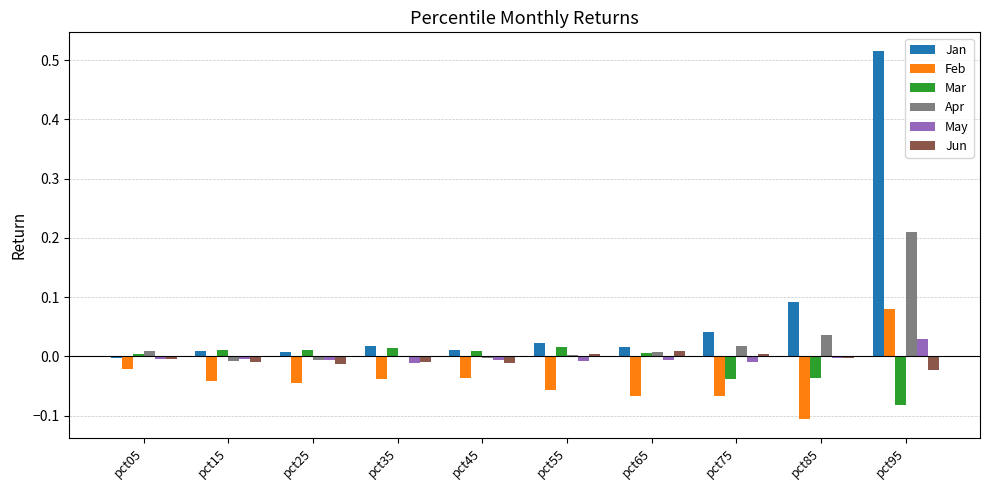

At which category does the chart reach its peak across all series?

pct95